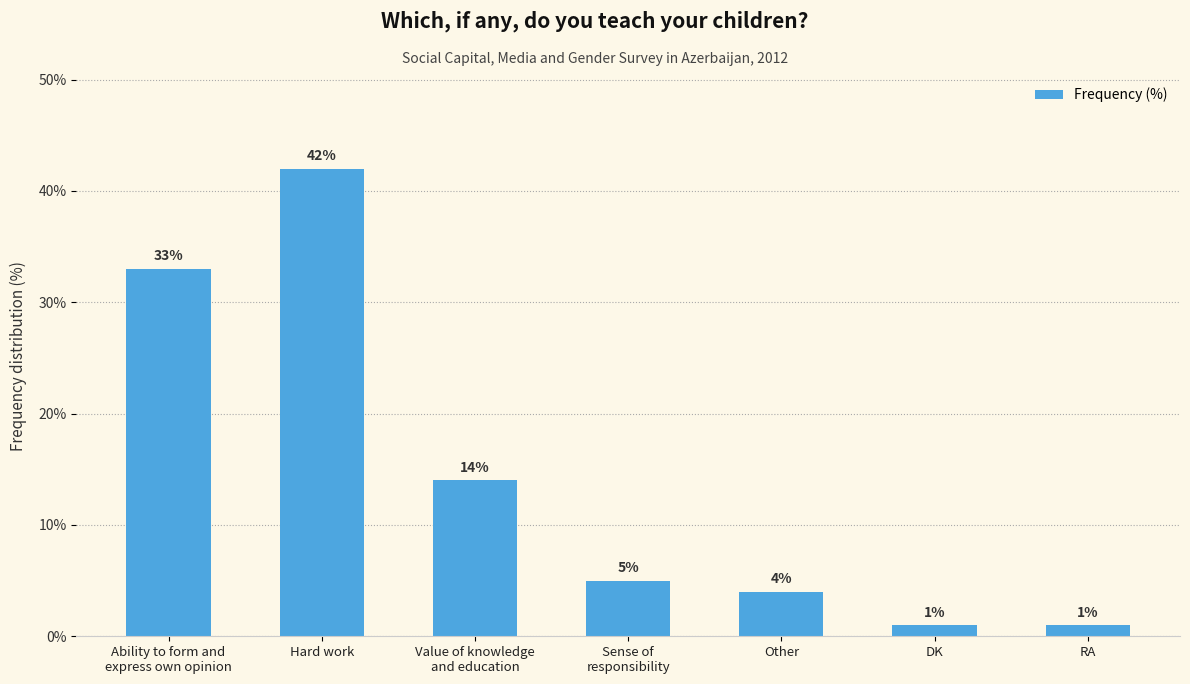

What is the change in value from Hard work to Sense of
responsibility?

-37